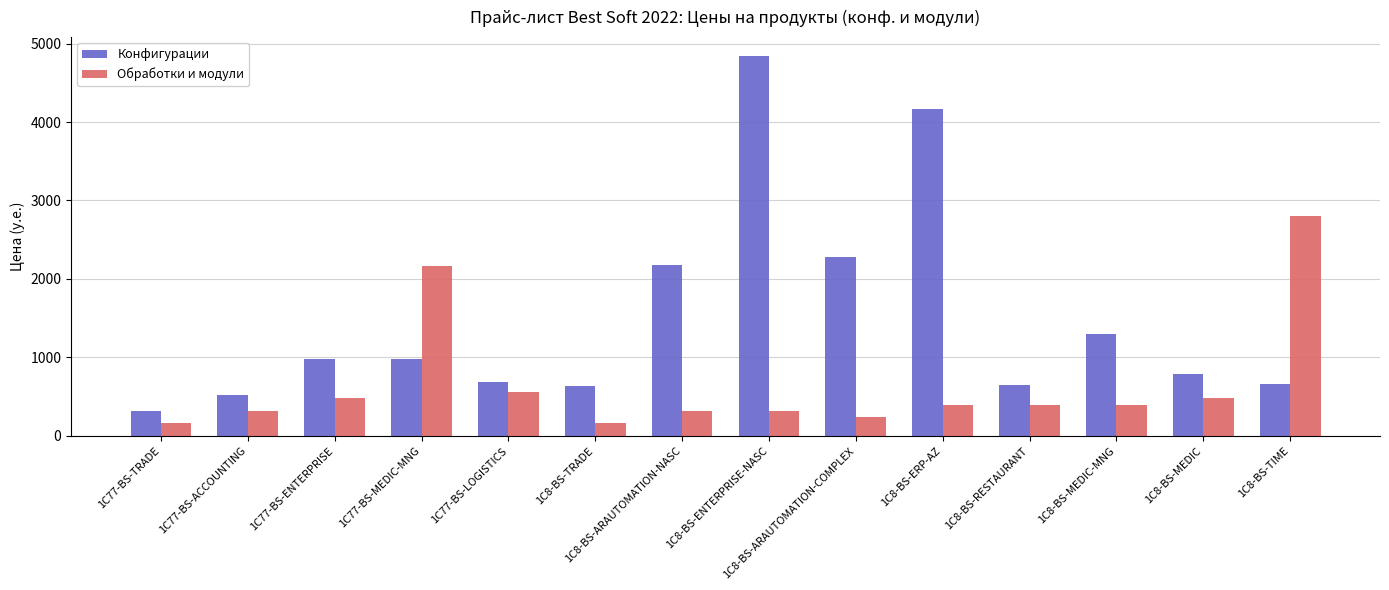

What is the total value across all series at 1C8-BS-ARAUTOMATION-COMPLEX?

2520